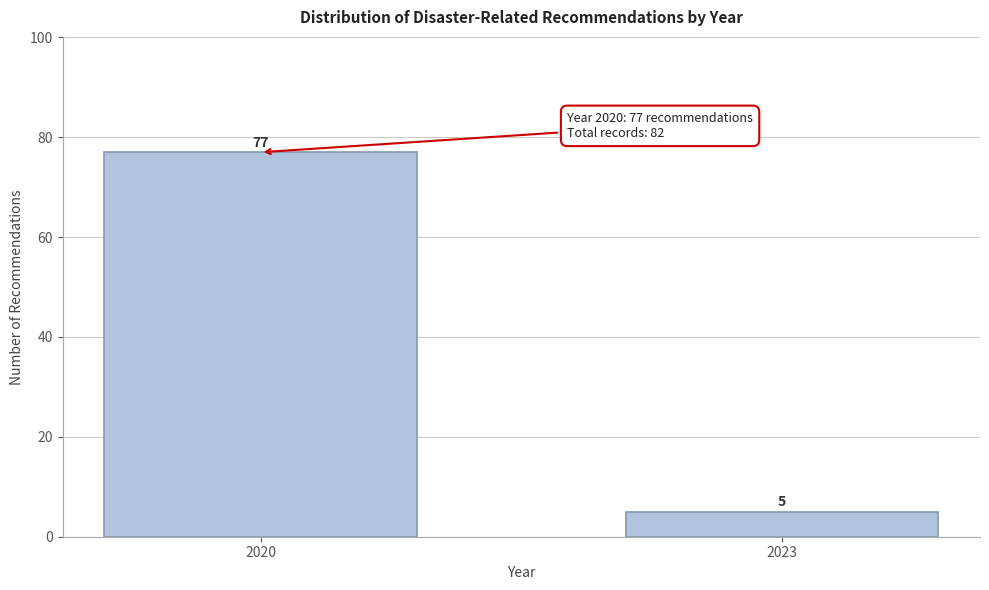

Reading left to right, extract all data points from this chart.

77	5